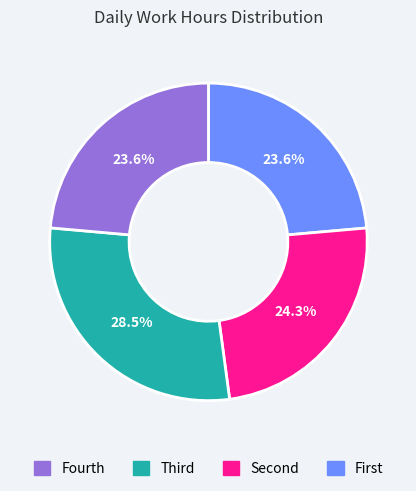

Is there a majority slice in this chart?

No